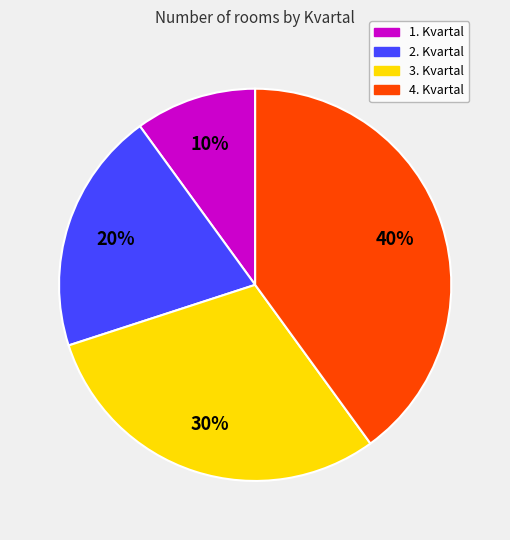

Approximately how many times larger is the value at 2. Kvartal compared to 3. Kvartal?

0.7